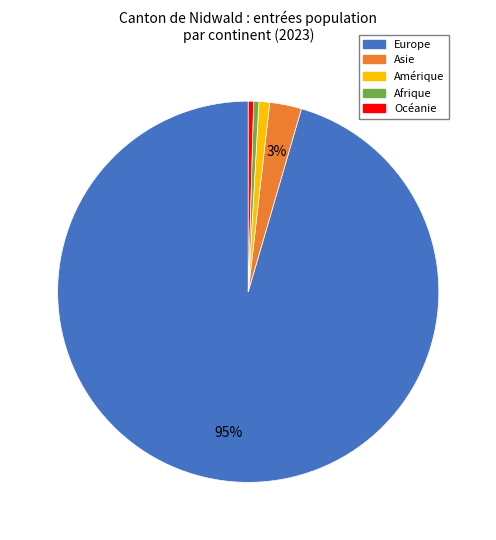

Is it true that Asie is 3% of the pie?

True